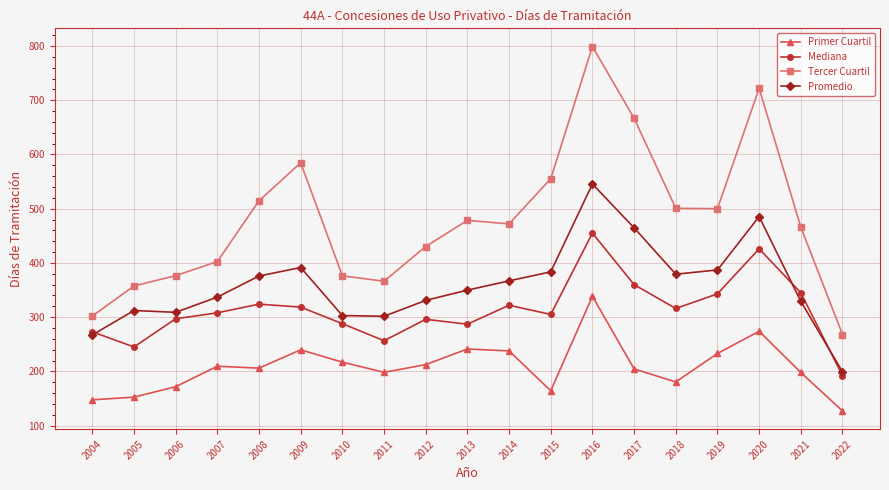

What is the value of the Primer Cuartil point at the 6th from the left?

239.8